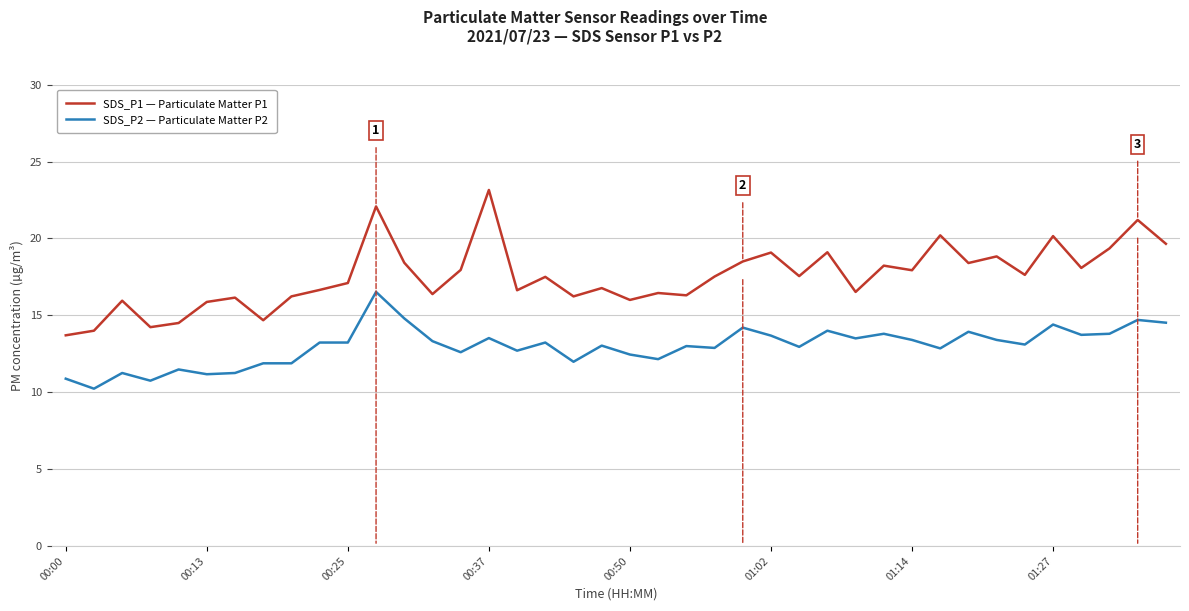

True or false: SDS_P1 — Particulate Matter P1 and SDS_P2 — Particulate Matter P2 intersect in this chart.

False